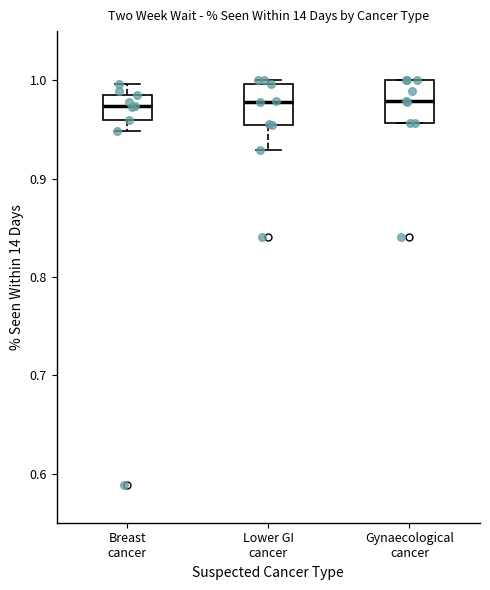

Reading left to right, read every box against the y-axis: the position of its median line, the range the box covers, and the ends of its whiskers. The values are not printed on the chart, so give them approximately, as read against the axis.

Breast cancer: median 0.97, box 0.96 to 0.99, whiskers 0.95 to 1.00
Lower GI cancer: median 0.98, box 0.95 to 1.00, whiskers 0.93 to 1.00 (just above the box's upper edge)
Gynaecological cancer: median 0.98, box 0.96 to 1.00, whiskers 0.96 to 1.00